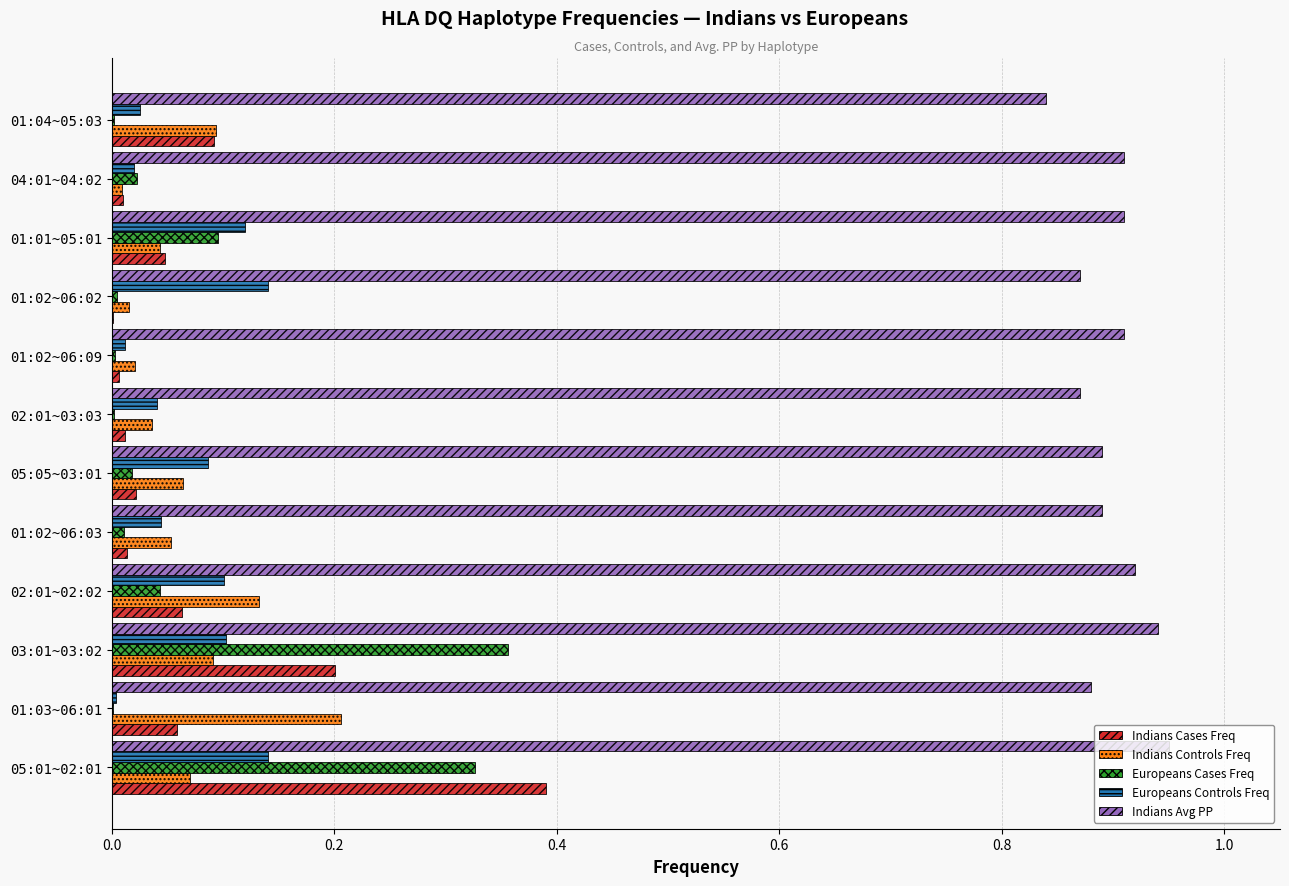

True or false: Indians Avg PP has a value of 0.9 at 01:02~06:02.

True